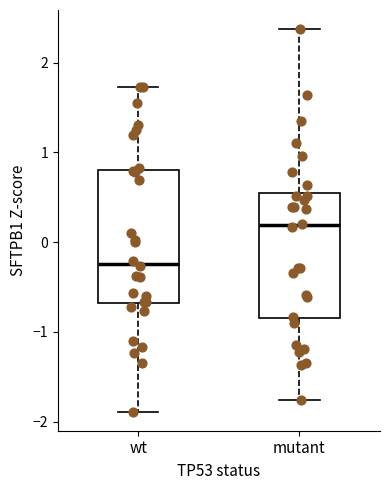

Where does the upper whisker of the box for wt end on the y-axis? The values are not printed on the chart, so give them approximately, as read against the axis.

1.7